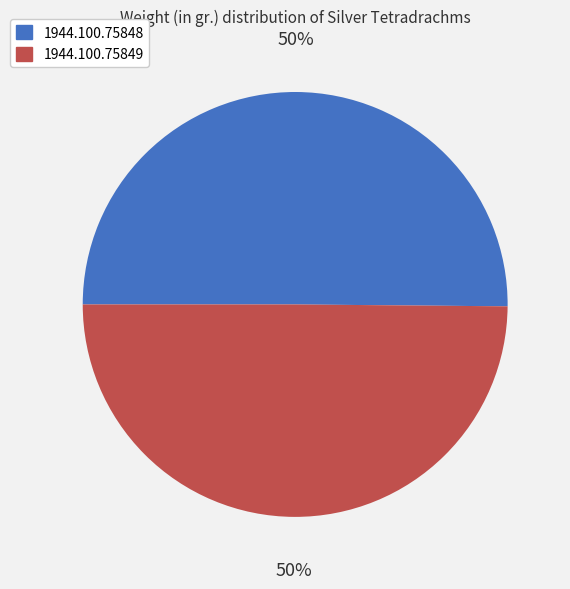

The 1944.100.75849 slice represents 50% of the pie. True or false?

True